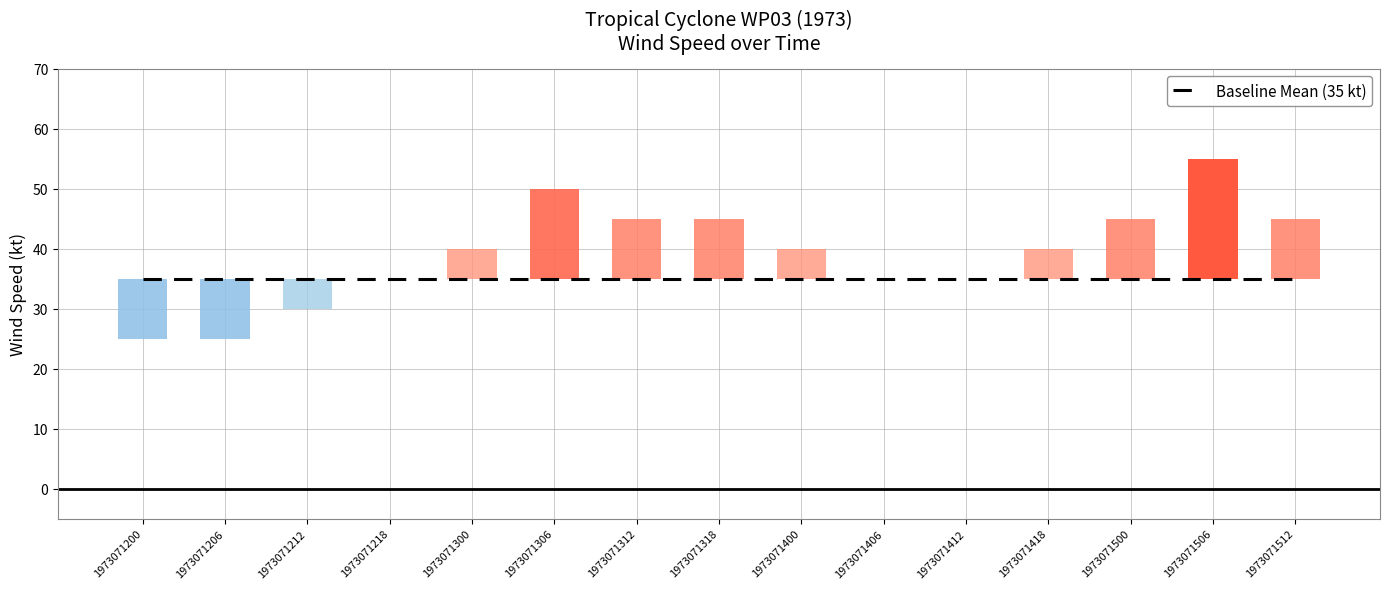

Which category has the highest value across all series?

1973071506